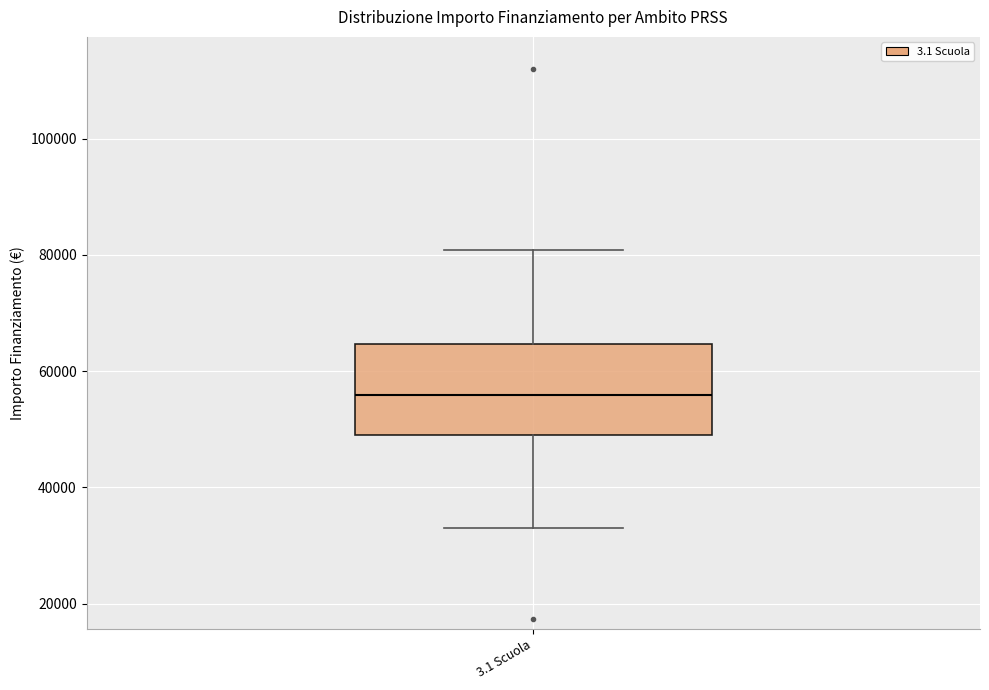

Transcribe this box plot: give where the median line is, the range the box spans, and where the two whiskers end, as read against the y-axis. The values are not printed on the chart, so give them approximately, as read against the axis.

median 56000, box 50000 to 64000, whiskers 32000 to 80000